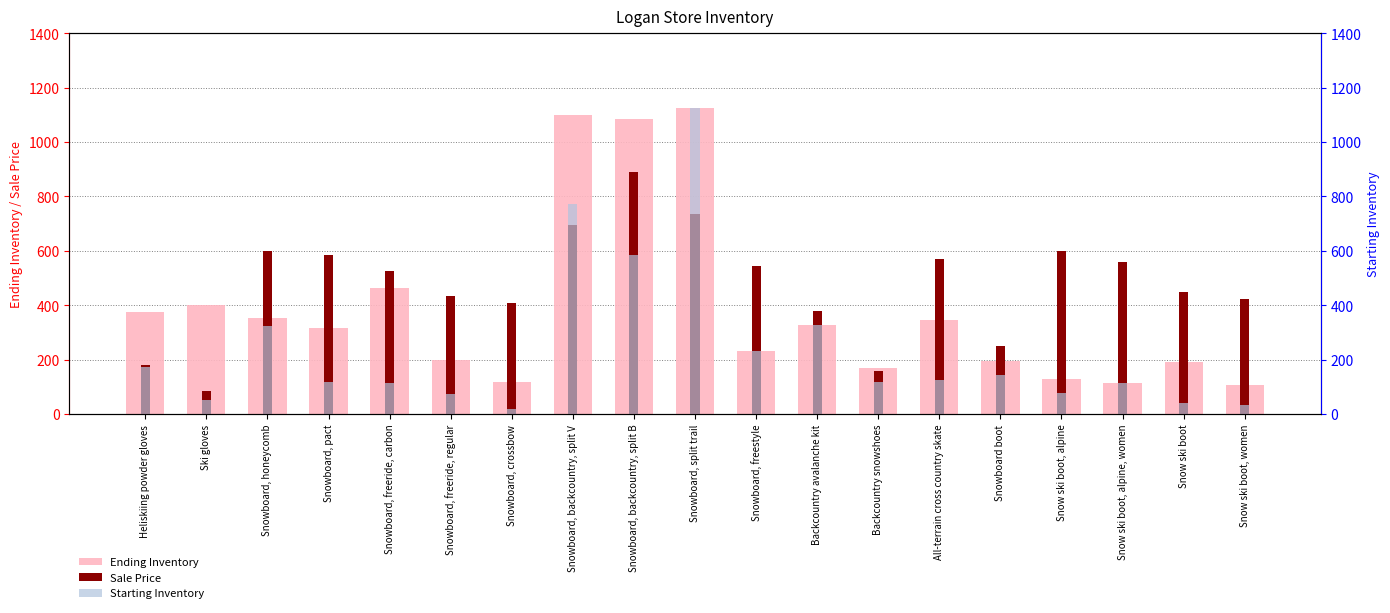

Rank the series at Backcountry avalanche kit from highest to lowest value.

Sale Price, Ending Inventory, Starting Inventory